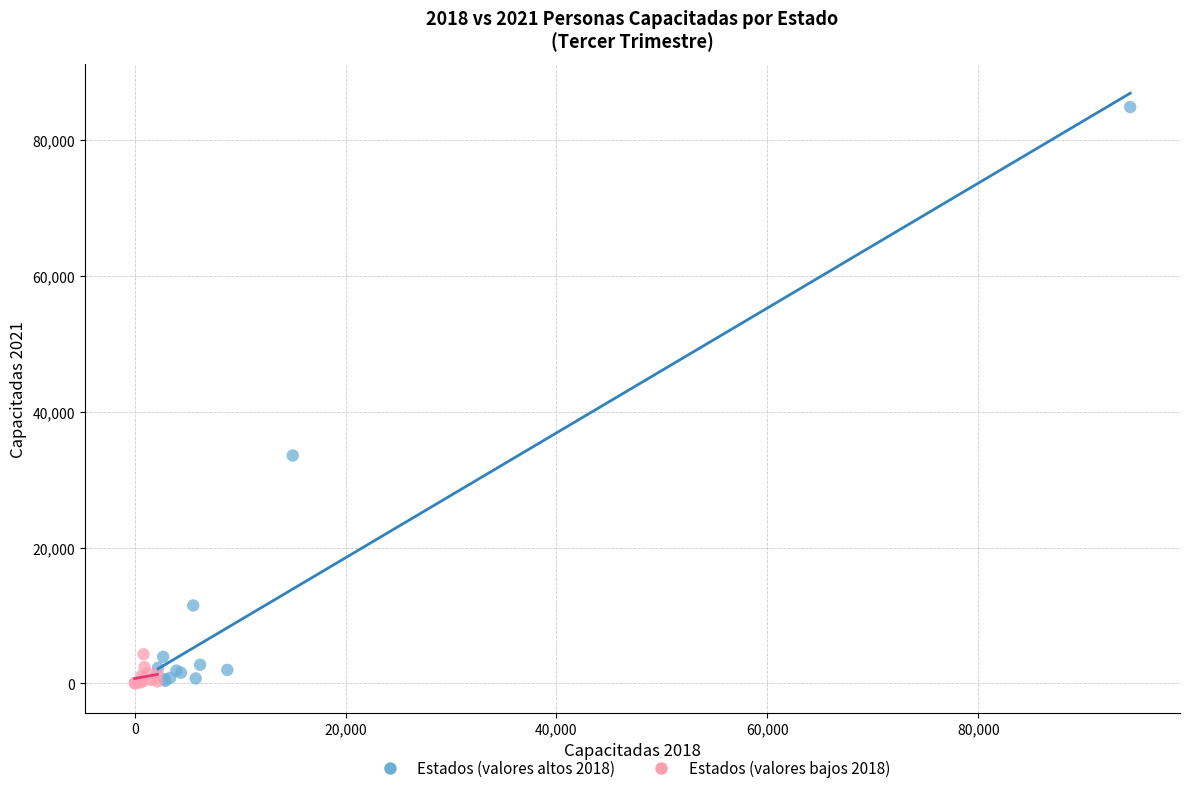

Which series contains the highest Y value?

Estados (valores altos 2018)